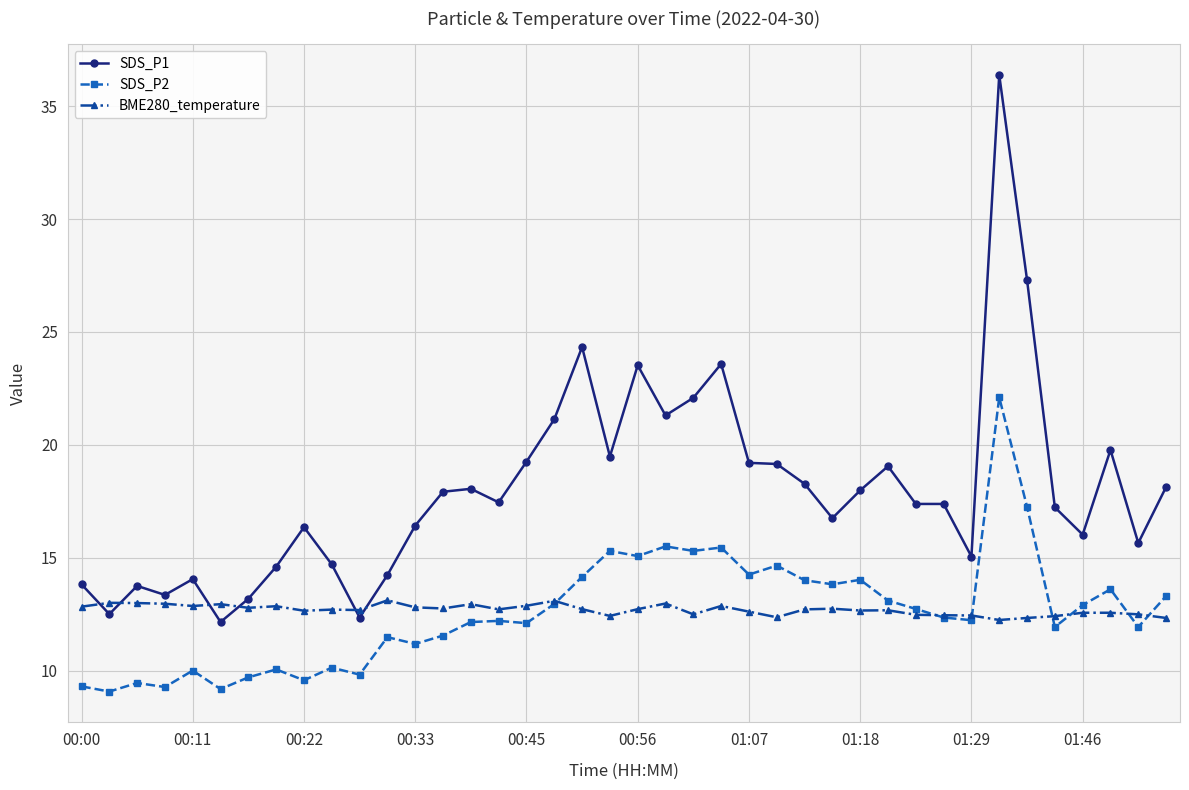

True or false: SDS_P2 has more than 2 points higher than both neighbors.

True